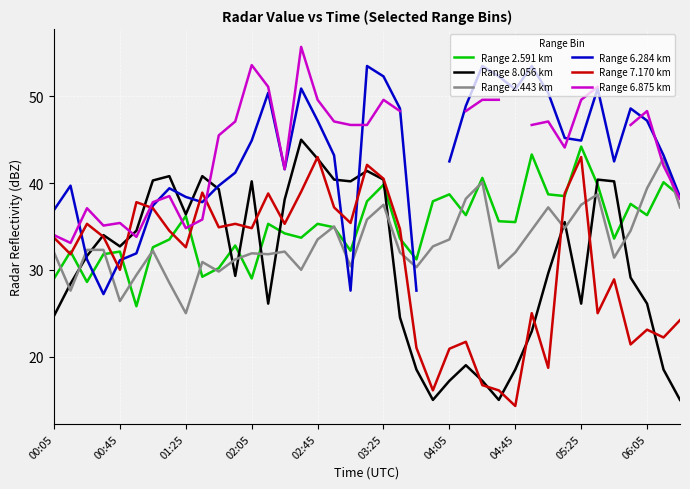

Which series ends up on top after the final intersection of Range 6.284 km and Range 7.170 km?

Range 6.284 km